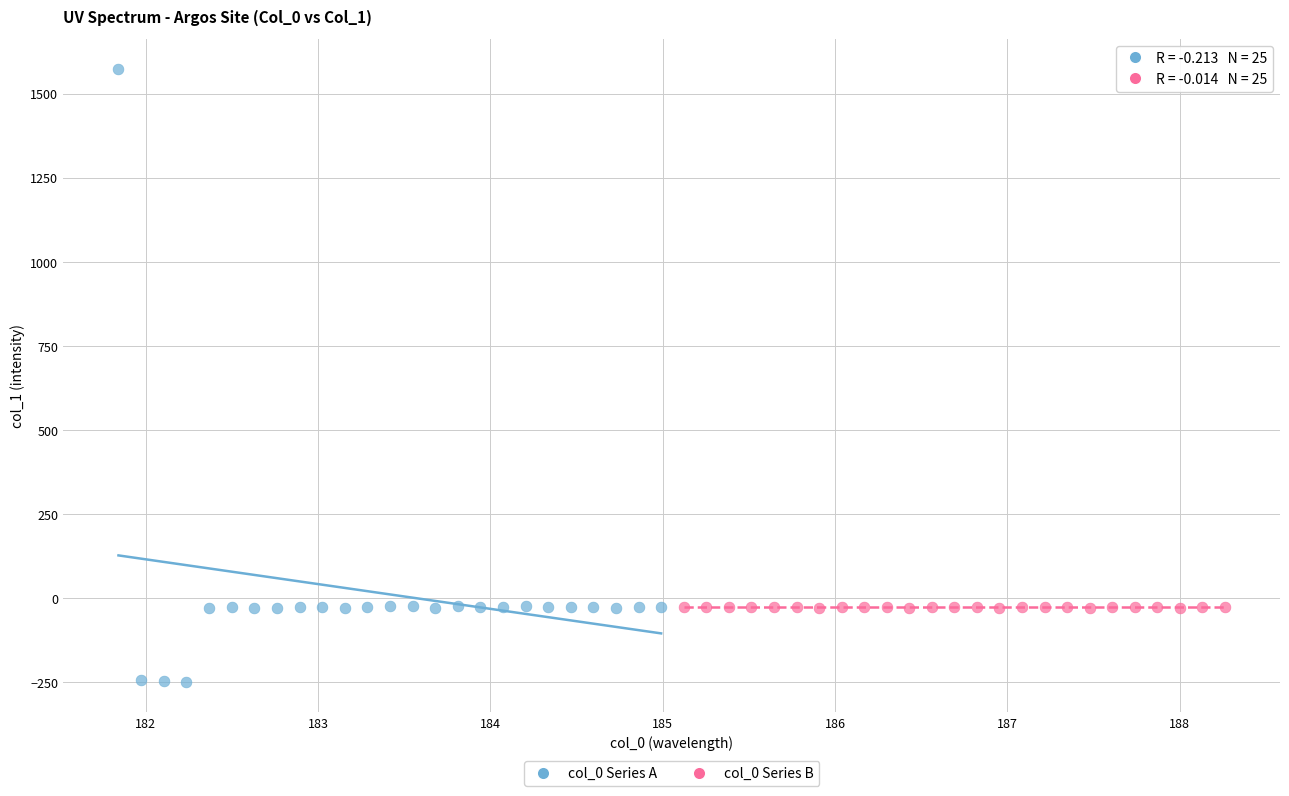

Which series contains the highest Y value?

col_0 Series A